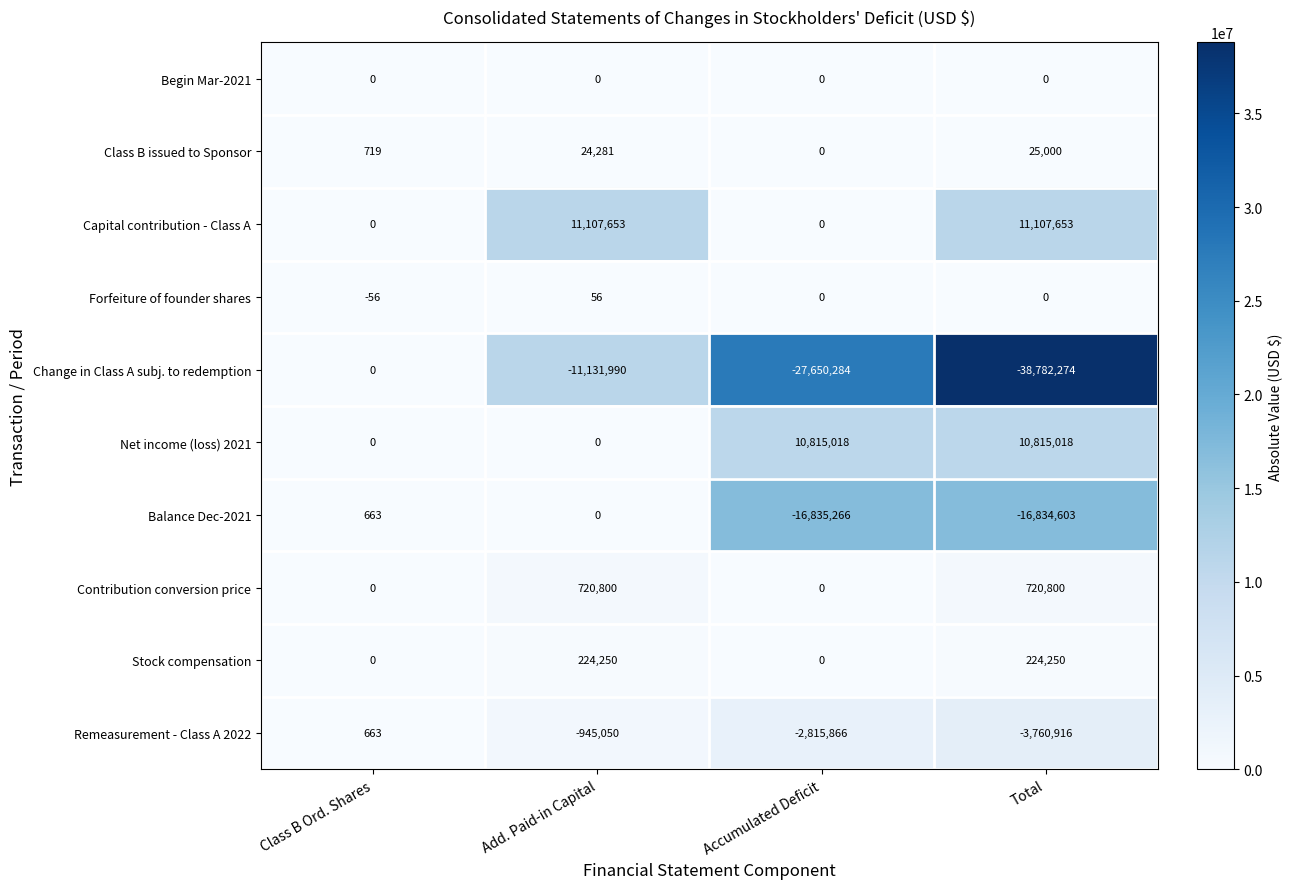

At which category does the chart reach its minimum across all series?

Total